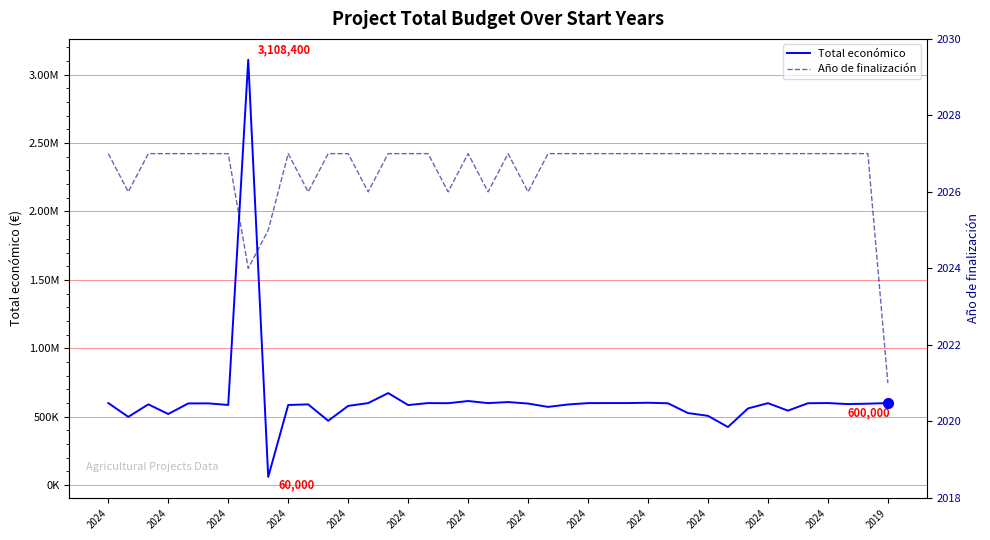

What is the total value across all series at 2024?

602027